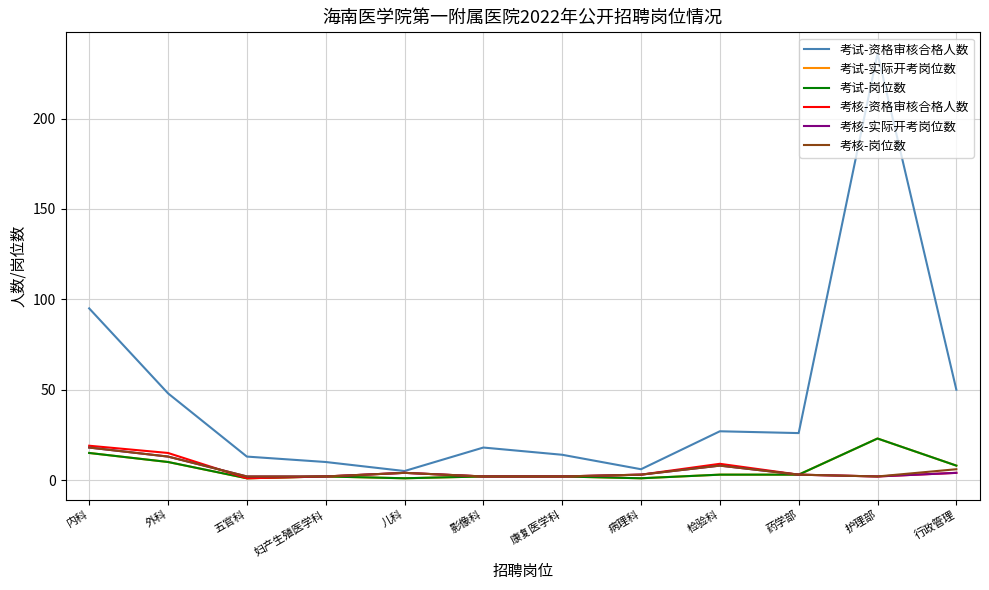

At 药学部, list the series in order from largest to smallest.

考试-资格审核合格人数, 考试-实际开考岗位数, 考试-岗位数, 考核-资格审核合格人数, 考核-实际开考岗位数, 考核-岗位数